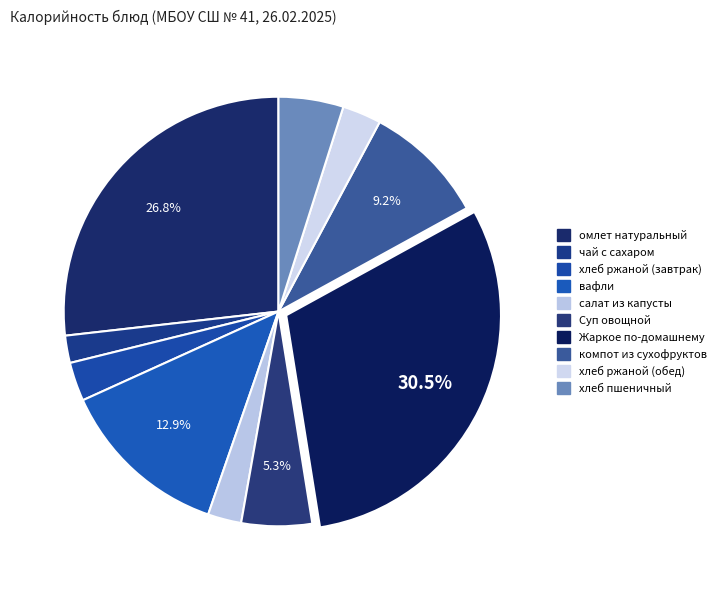

Does any single category account for the majority?

No